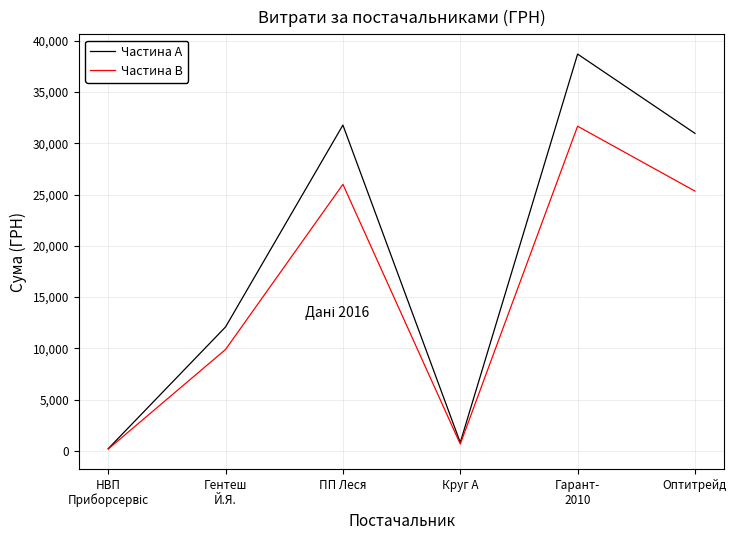

Which series has the largest range (max minus min)?

Частина A